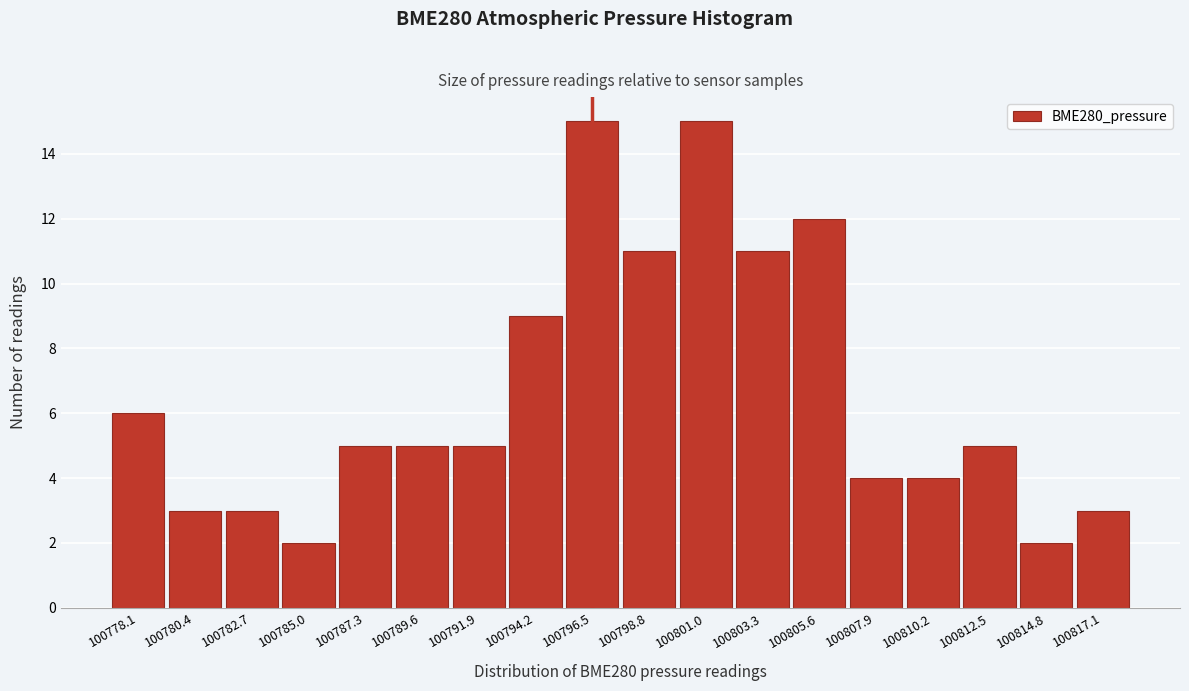

Reading right to left, extract all data points from this chart.

100817.1=3	100814.8=2	100812.5=5	100810.2=4	100807.9=4	100805.6=12	100803.3=11	100801.0=15	100798.8=11	100796.5=15	100794.2=9	100791.9=5	100789.6=5	100787.3=5	100785.0=2	100782.7=3	100780.4=3	100778.1=6